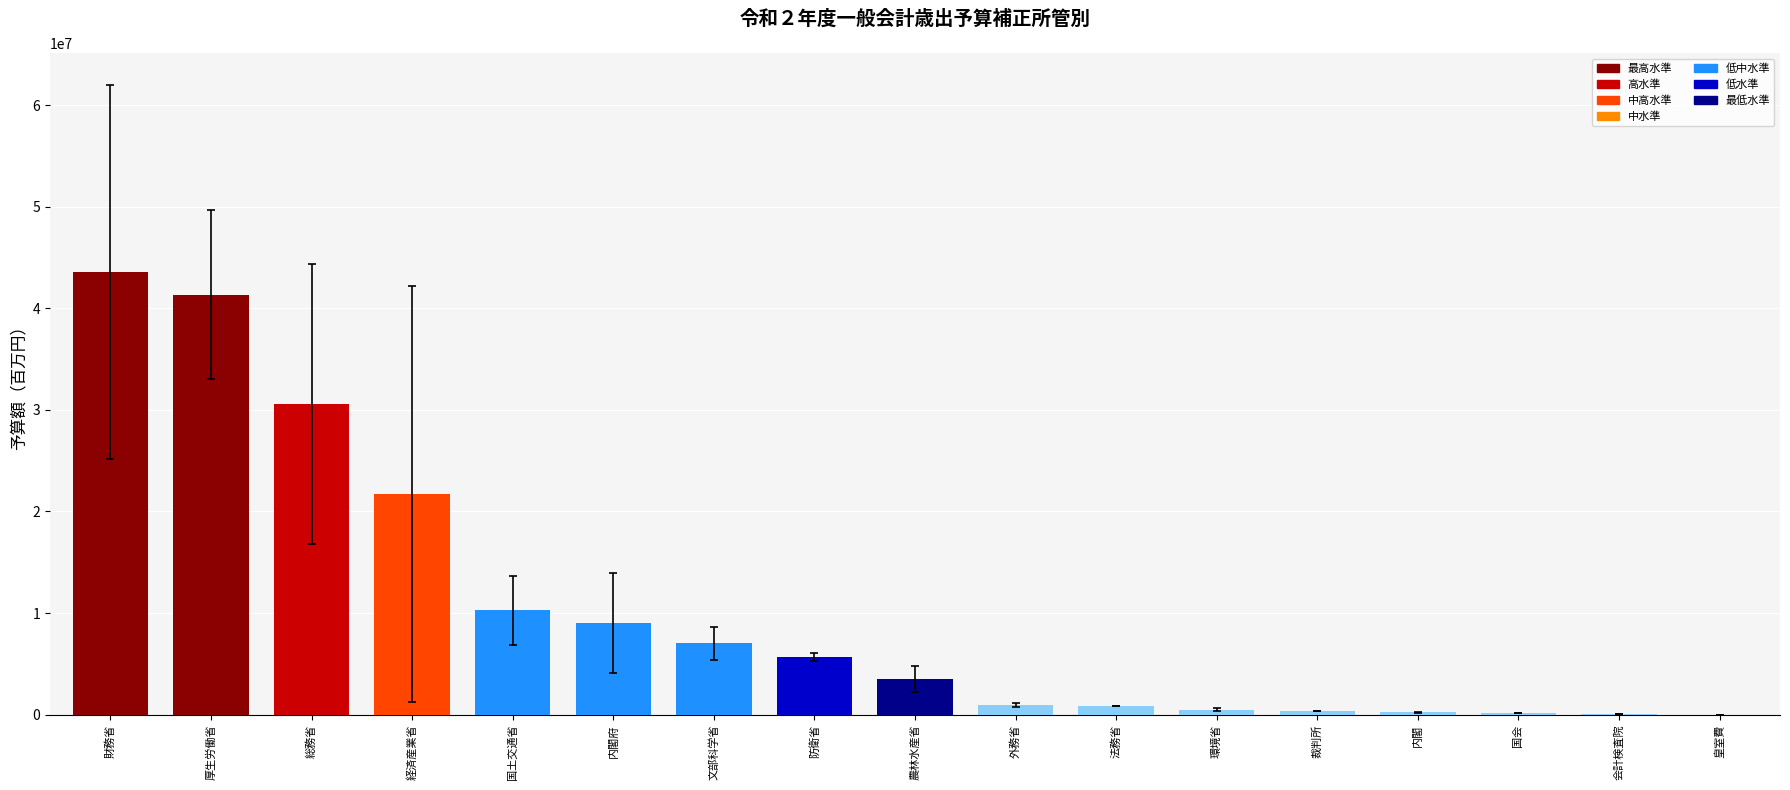

What is the greatest value displayed?

43592487